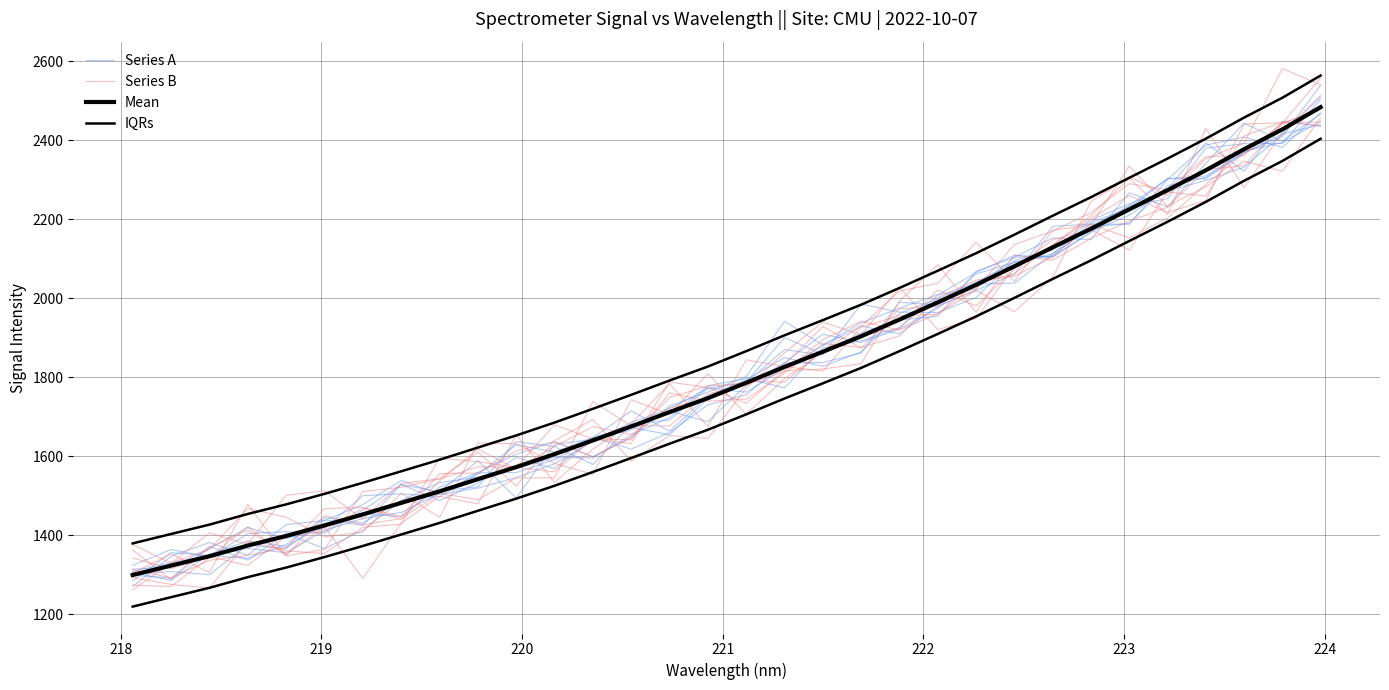

What is the minimum value for IQRs?

1379.4